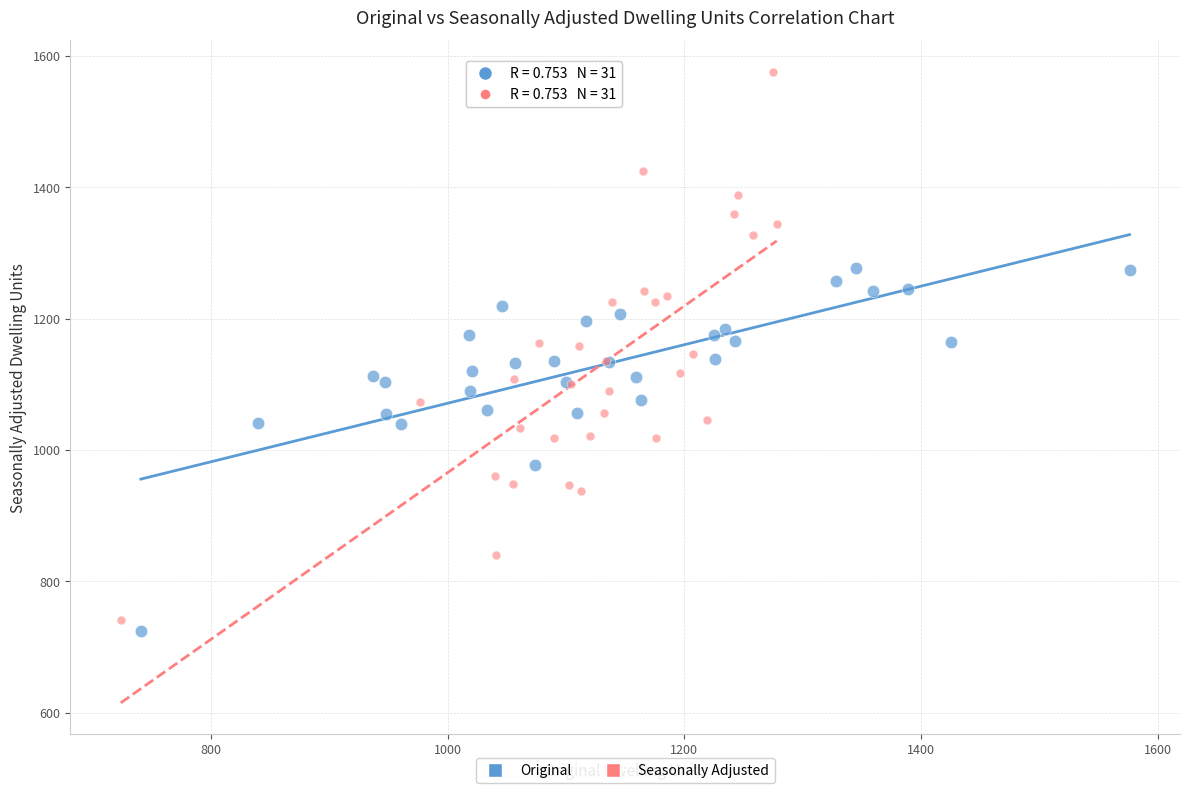

Which series contains the highest Y value?

Seasonally Adjusted